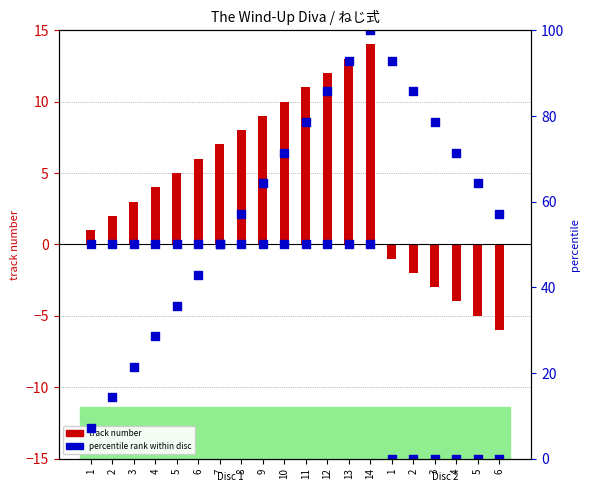

At how many categories does at least one series exceed 85?

3